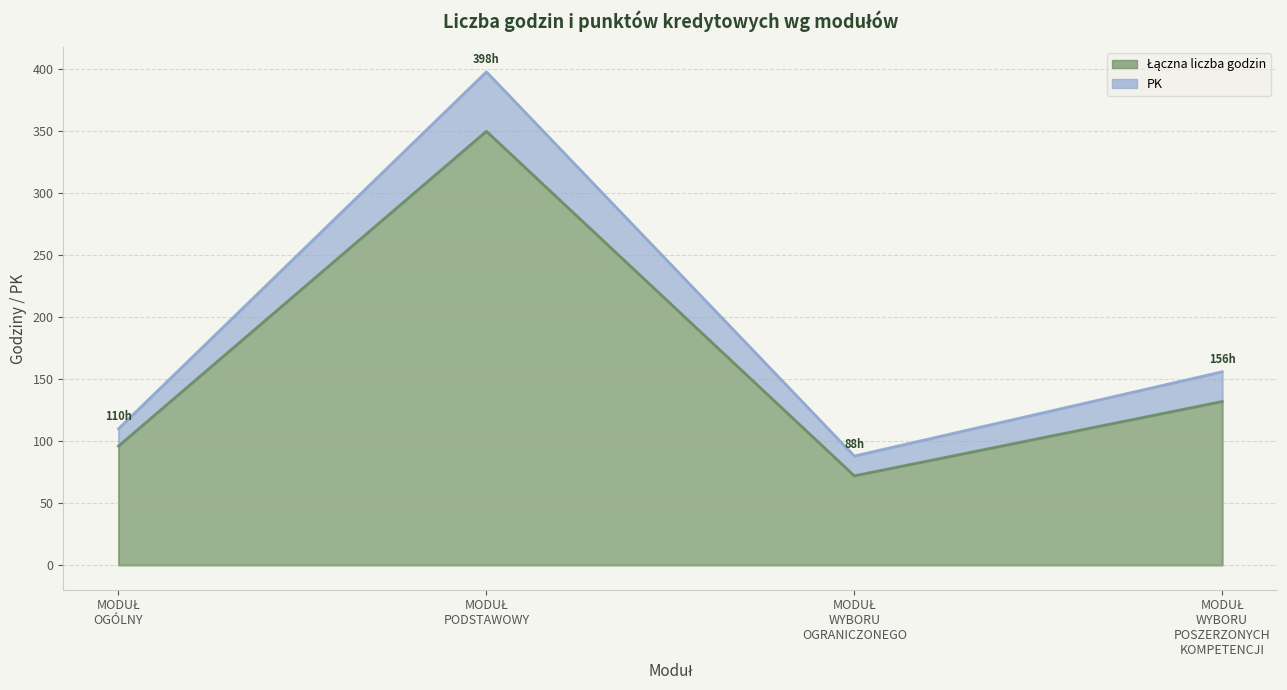

At which category is the sum across all series the highest?

MODUŁ PODSTAWOWY